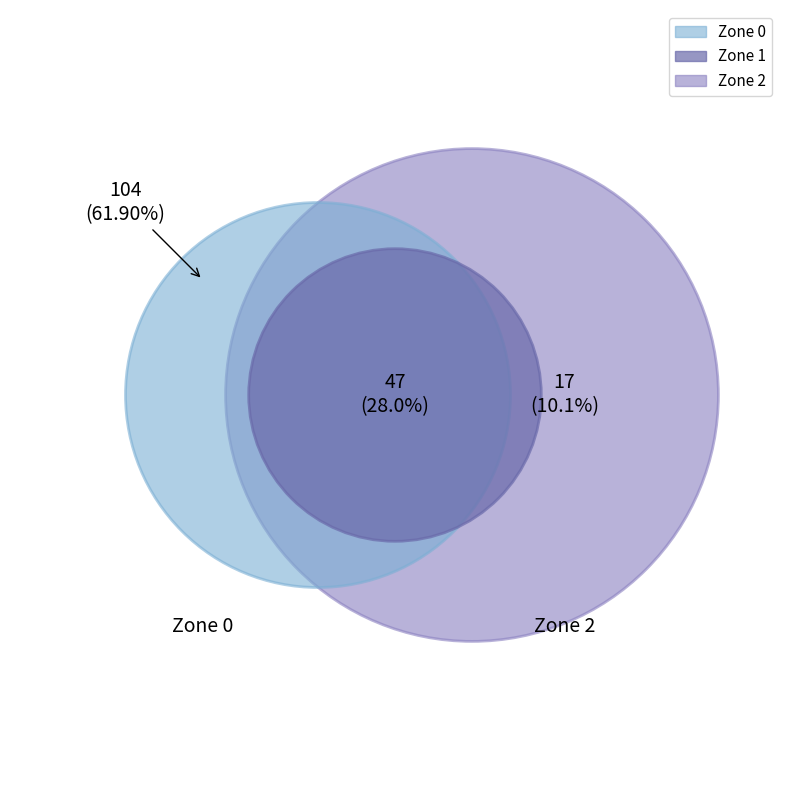

Rank the categories by value from lowest to highest.

Zone 2, Zone 1, Zone 0